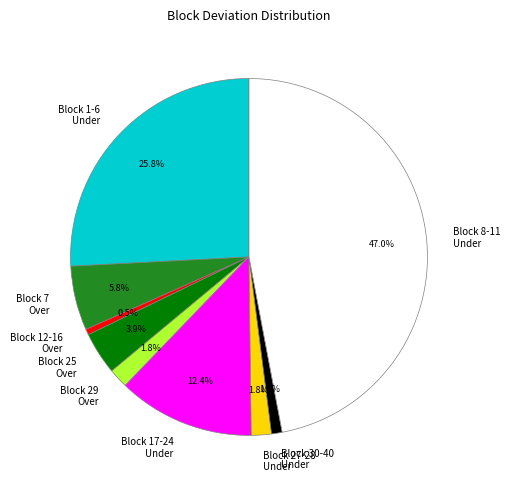

Which slice is the largest?

Block 8-11 Under